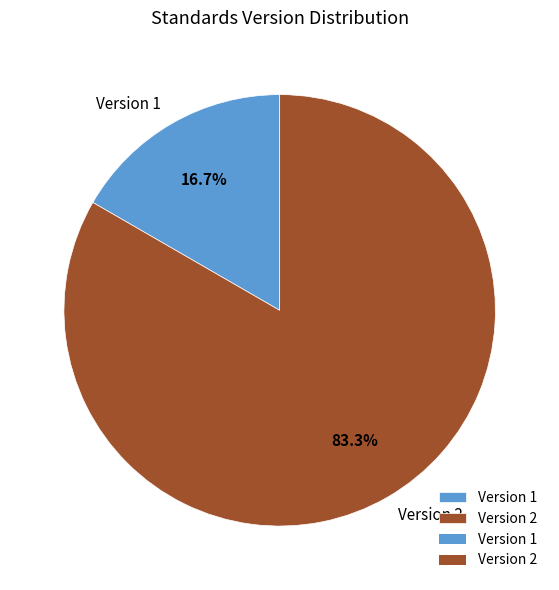

Count the number of slices in the pie.

2